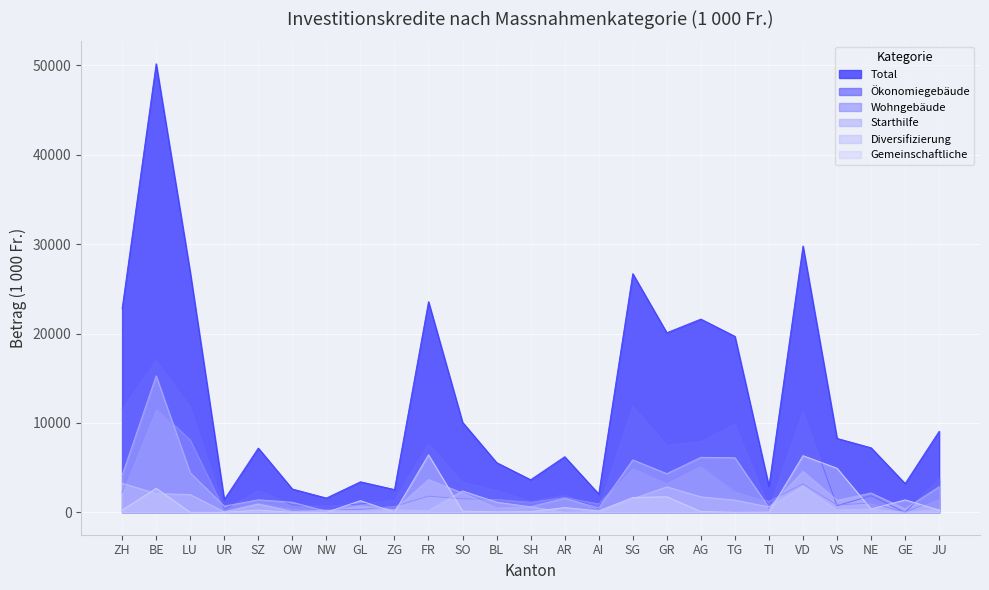

At which label is Diversifizierung closest to 1626?

AG